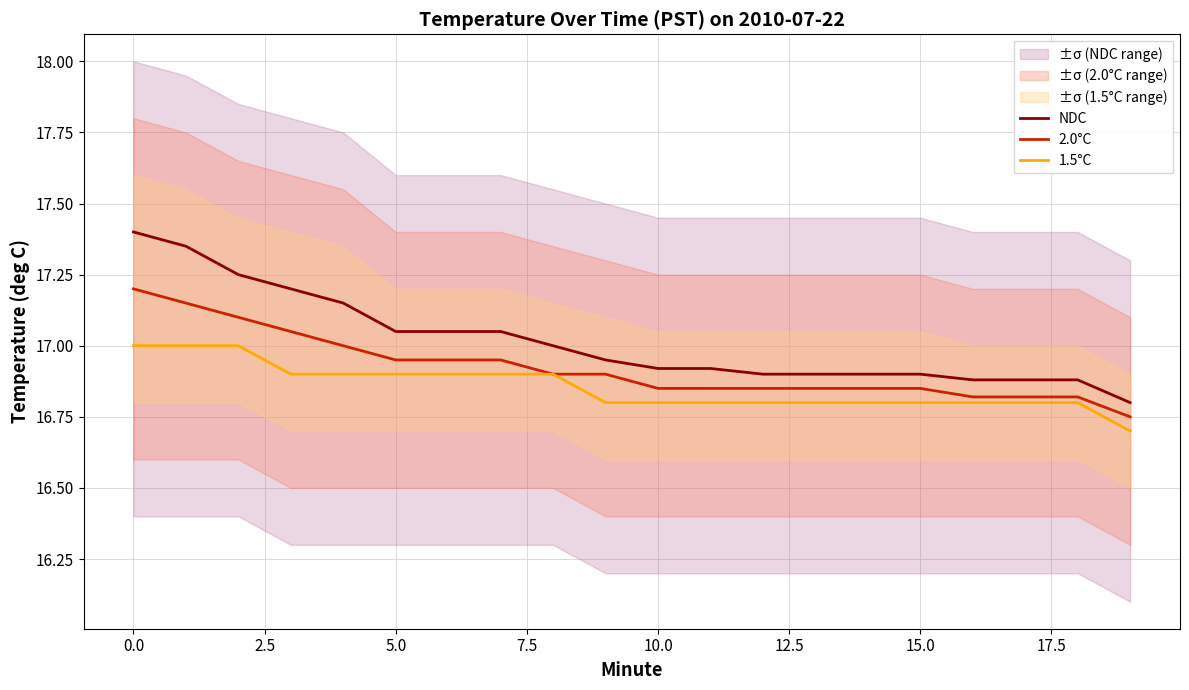

Is the value of 1.5°C at 5.0 greater than the value of 2.0°C at 15.0?

Yes